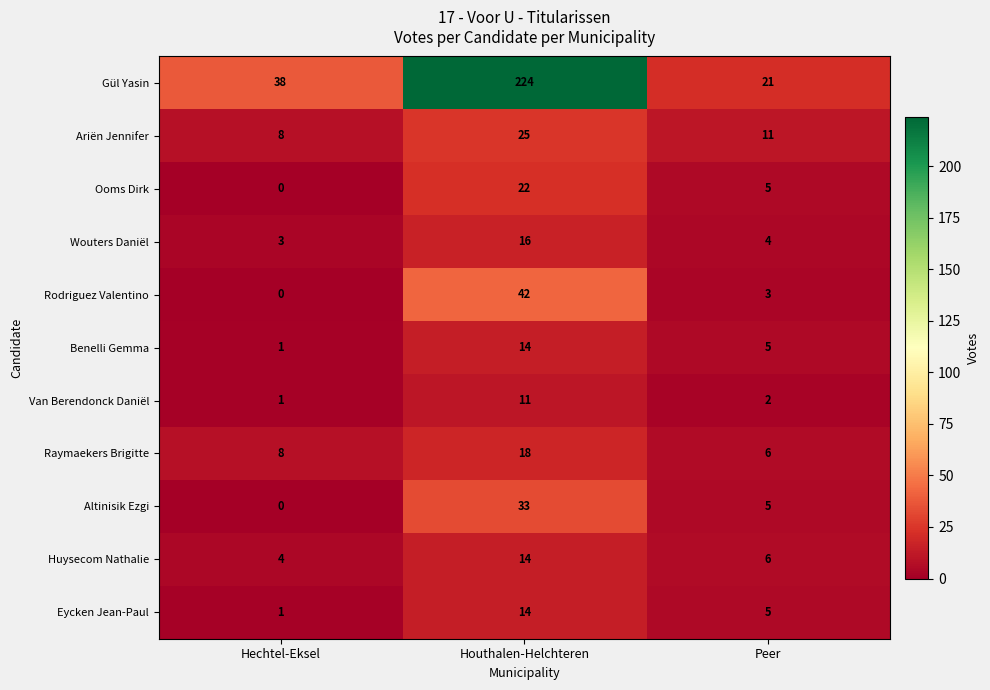

List the labels in order of Wouters Daniël value, largest first.

Houthalen-Helchteren, Peer, Hechtel-Eksel